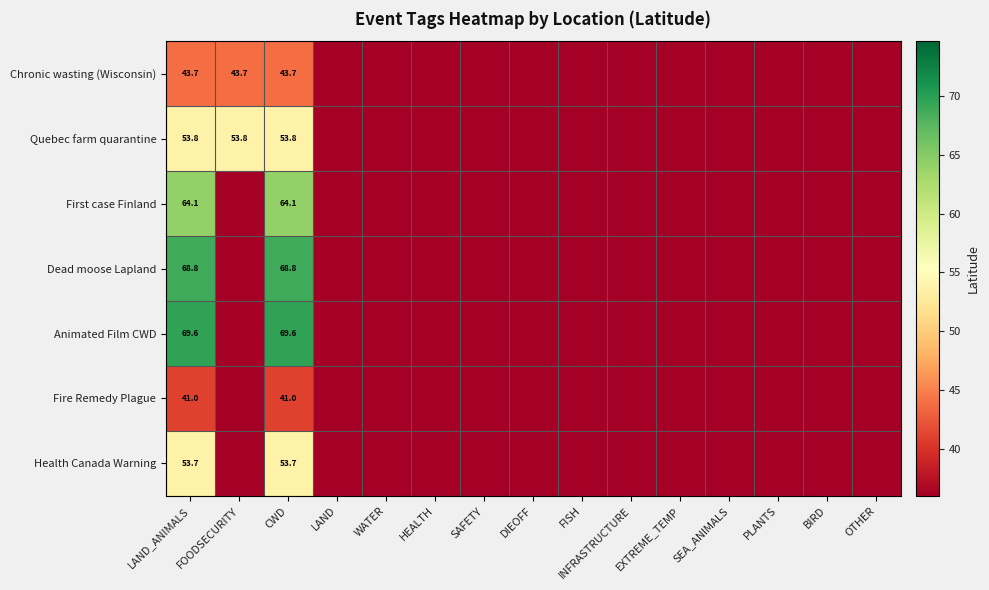

The Fire Remedy Plague series shows 41.0 at LAND_ANIMALS. True or false?

True